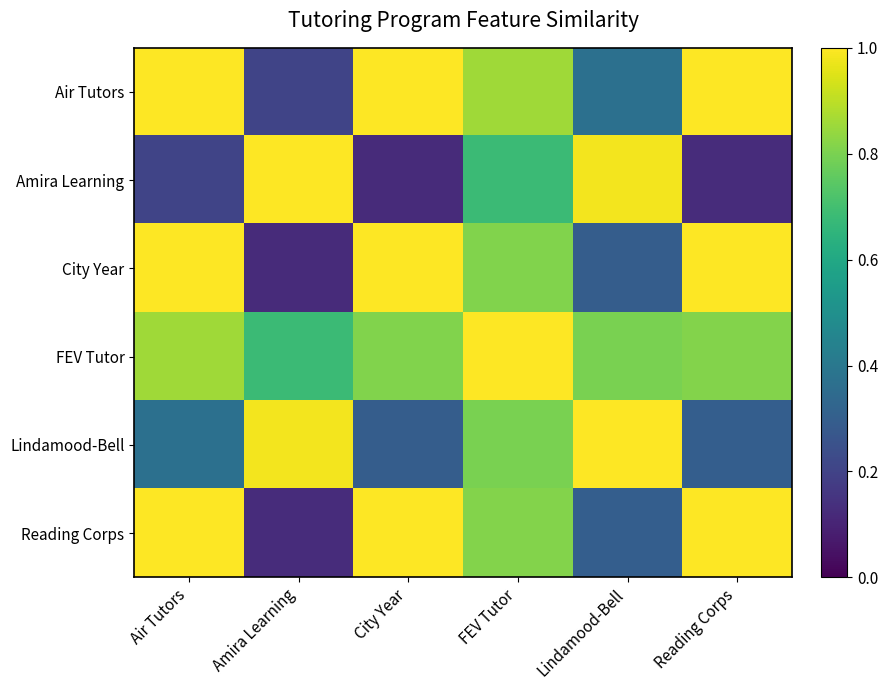

At how many categories does at least one series exceed 0?

6